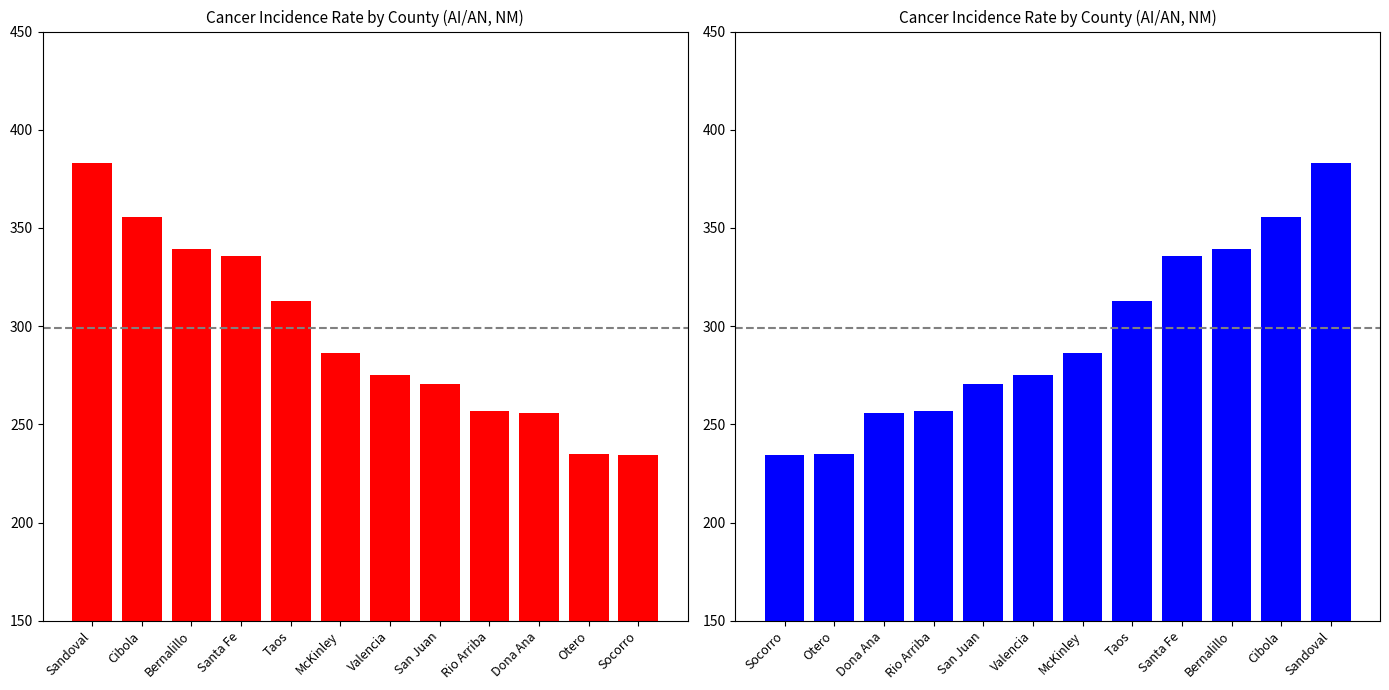

How many bars are there in total?

12